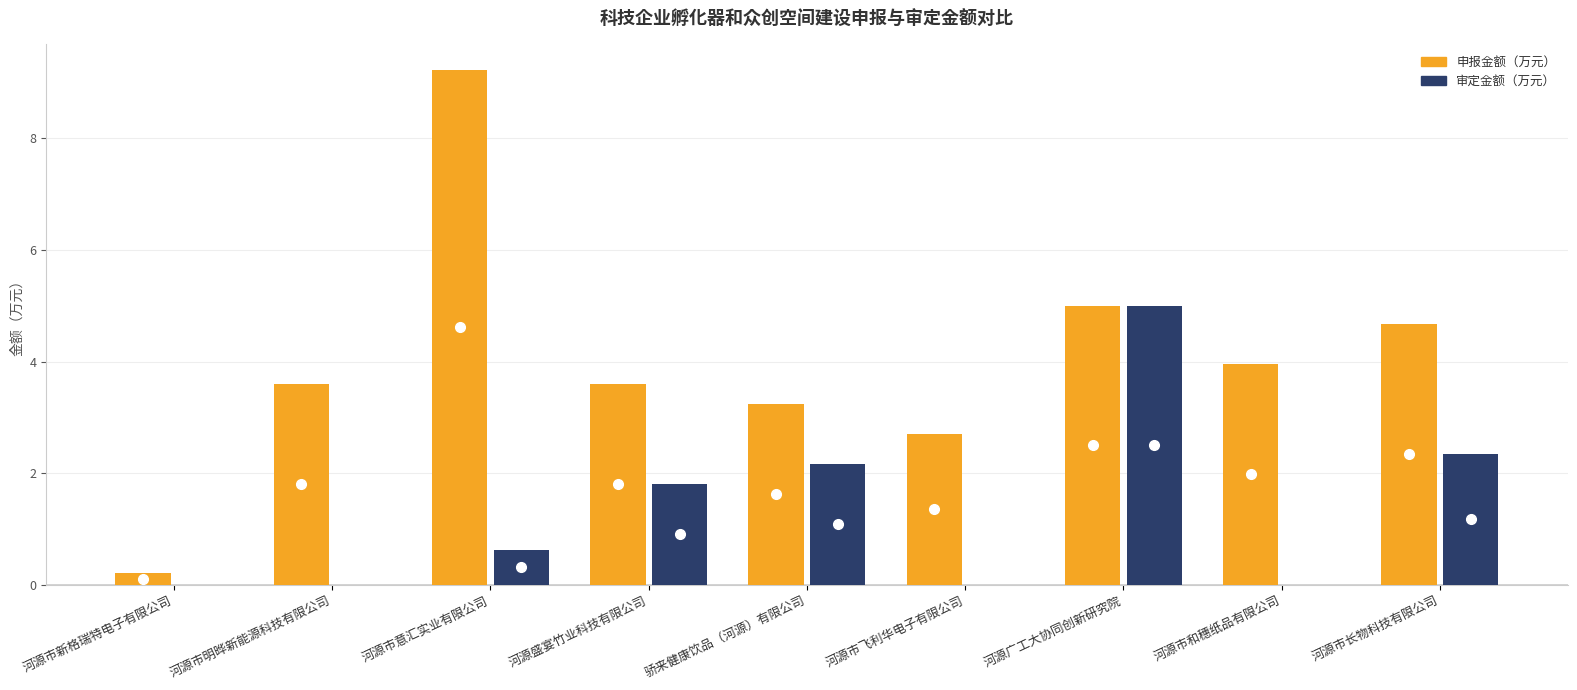

Reading left to right, transcribe all the data shown in this chart.

申报金额（万元）: 0.2	3.6	9.2	3.6	3.2	2.7	5.0	4.0	4.7
审定金额（万元）: 0.0	0.0	0.6	1.8	2.2	0.0	5.0	0.0	2.3